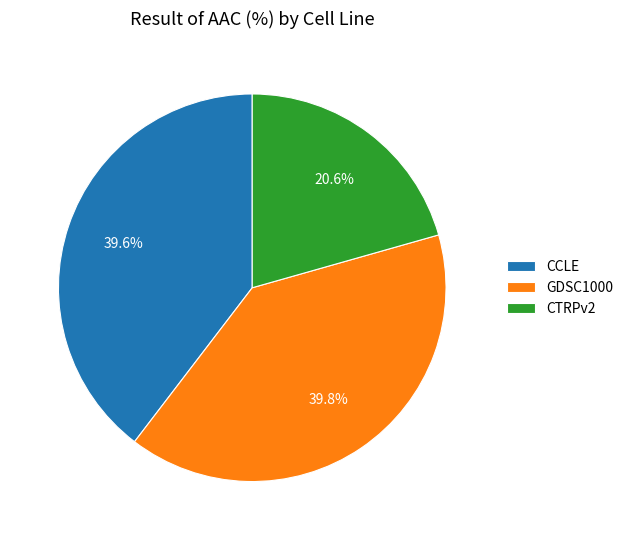

Approximately how many times larger is the value at CCLE compared to GDSC1000?

1.0